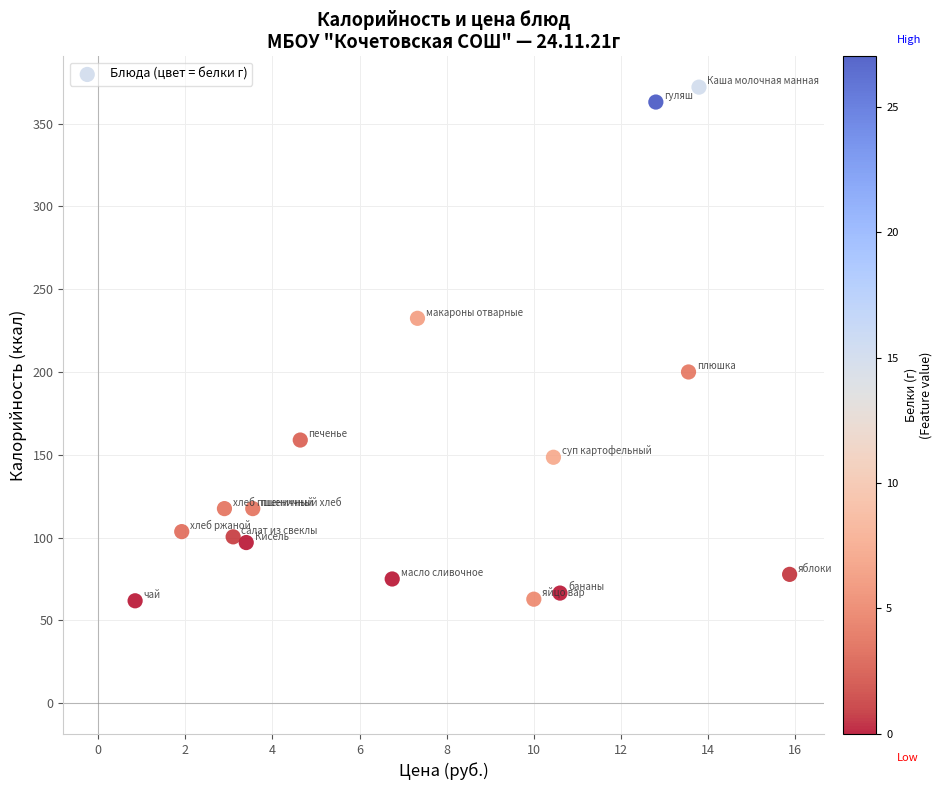

What is the range of Y values (max minus min)?

310.2